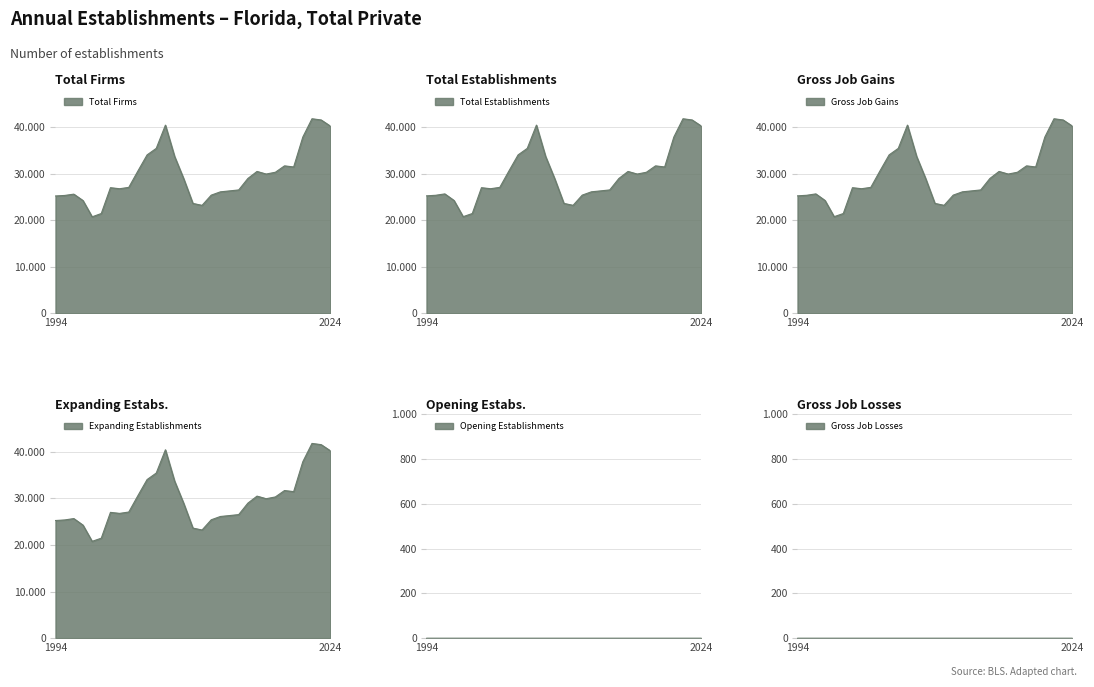

True or false: Total Establishments and Gross Job Gains intersect in this chart.

False